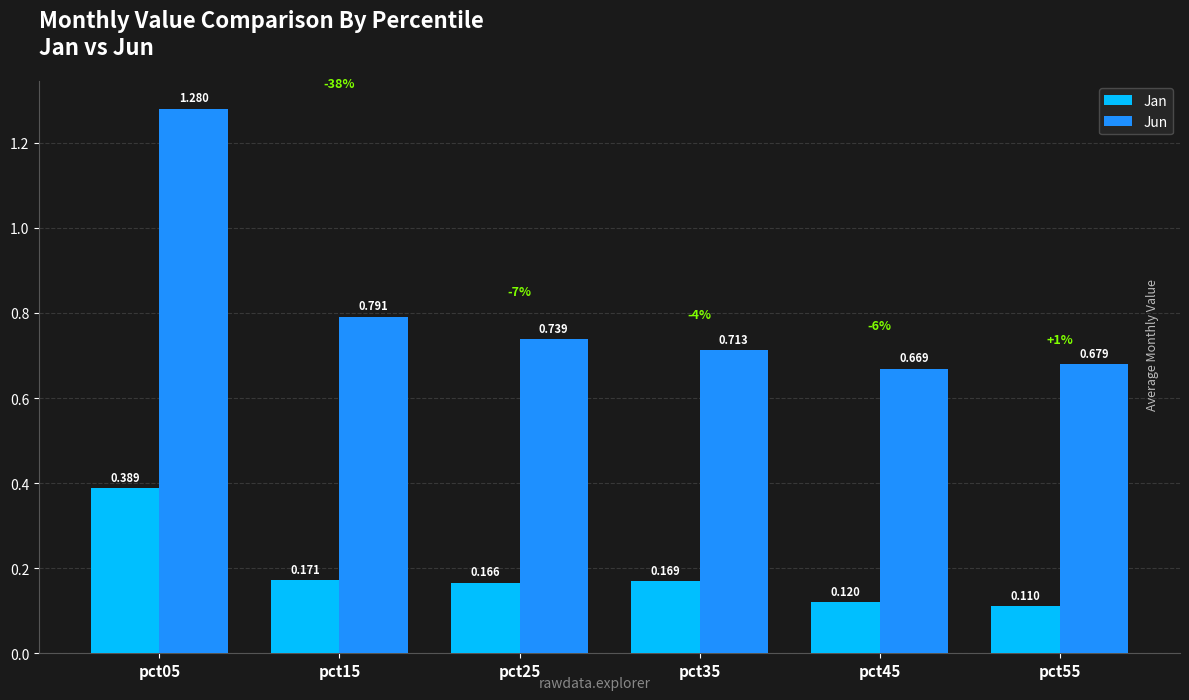

Rank the series by their maximum value, from highest to lowest.

Jun, Jan